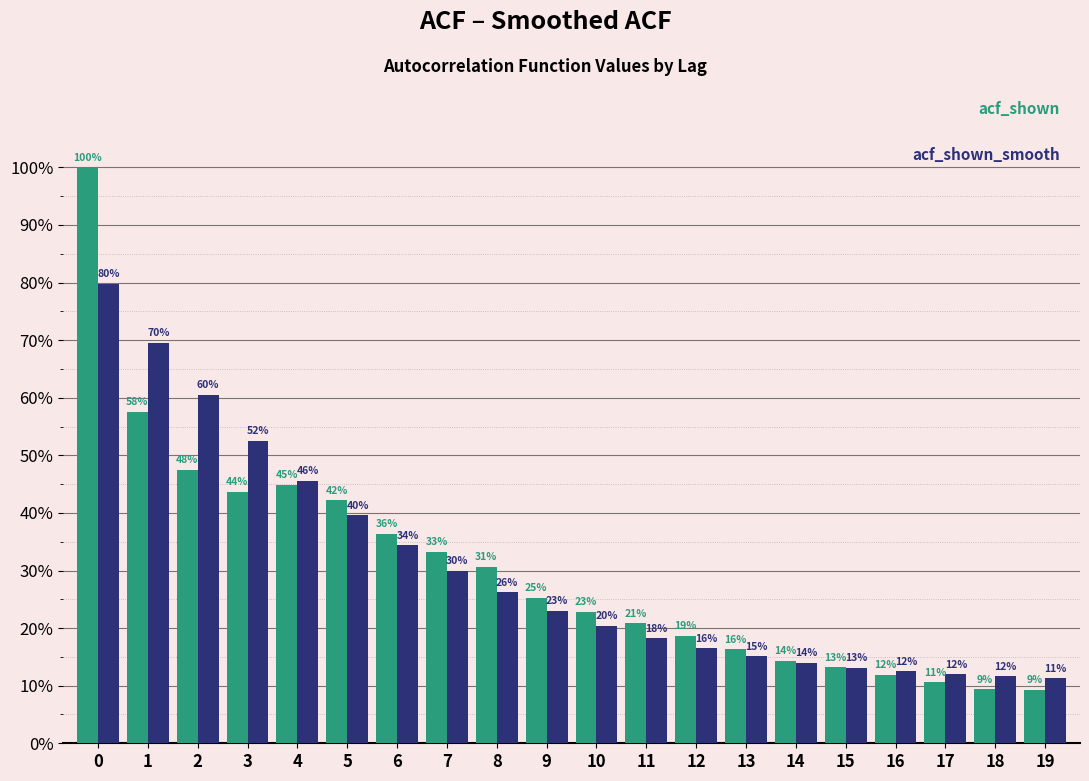

Does the chart contain stacked bars?

No